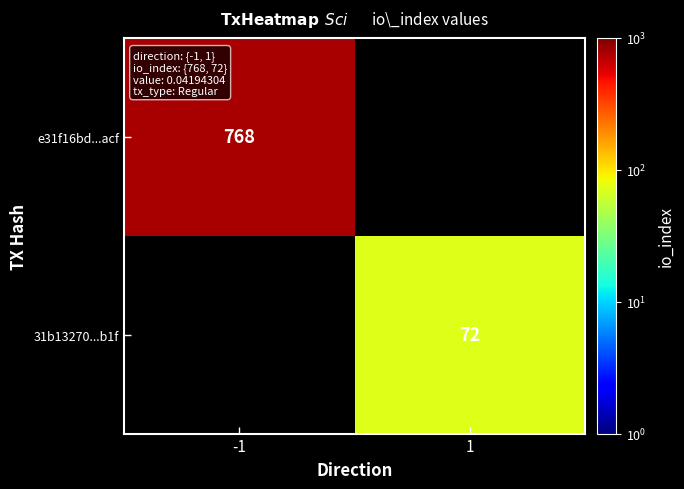

Is the value of 31b13270...b1f at 1 greater than the value of e31f16bd...acf at -1?

No